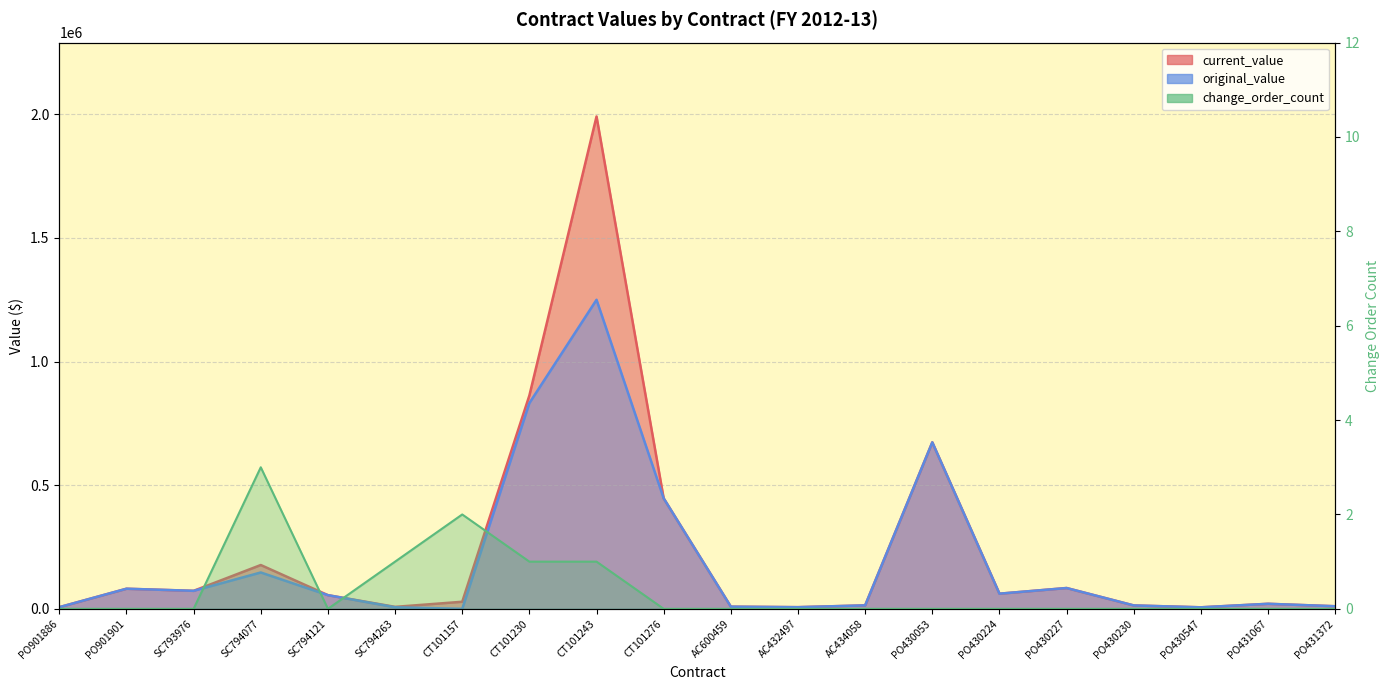

Which series has the largest total across all categories?

current_value